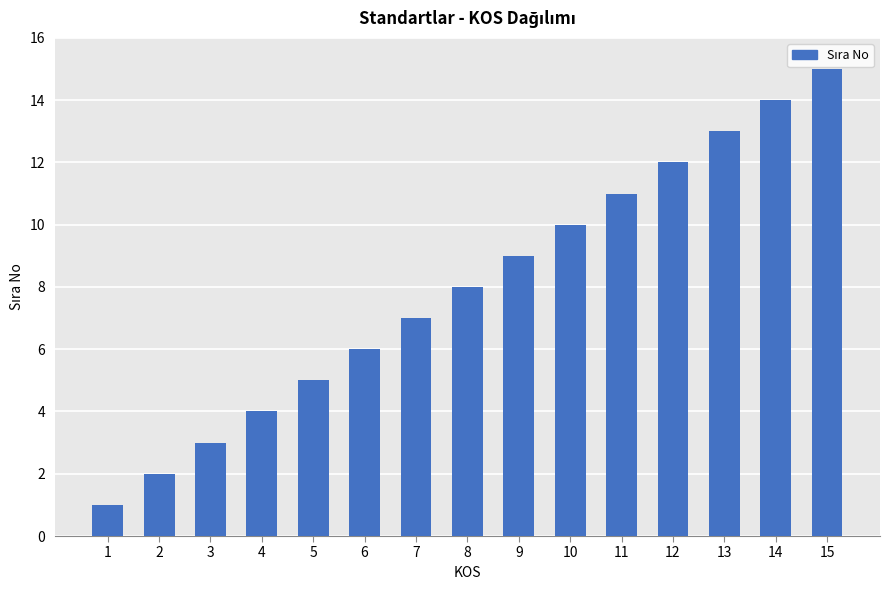

What is the value of the 15th bar from the left?

15